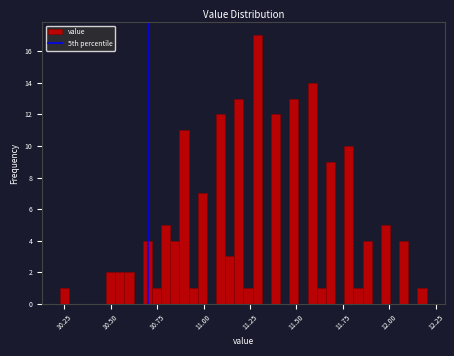

Around what value on the x-axis is the tallest bar? Give the approximate position of its centre, as read against the axis.

11.30